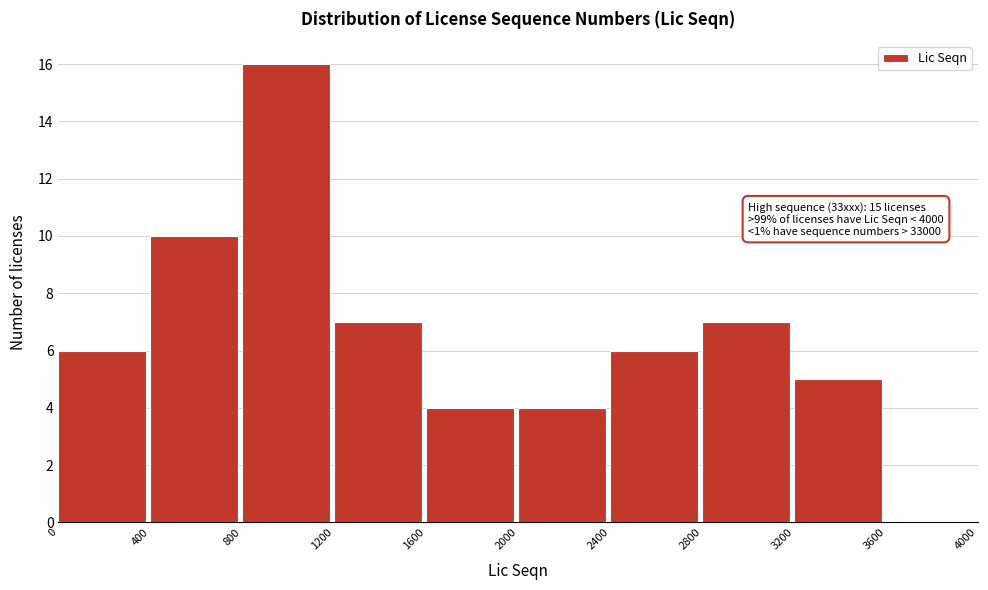

Over which range of the x-axis is the bar tallest?

800 to 1200